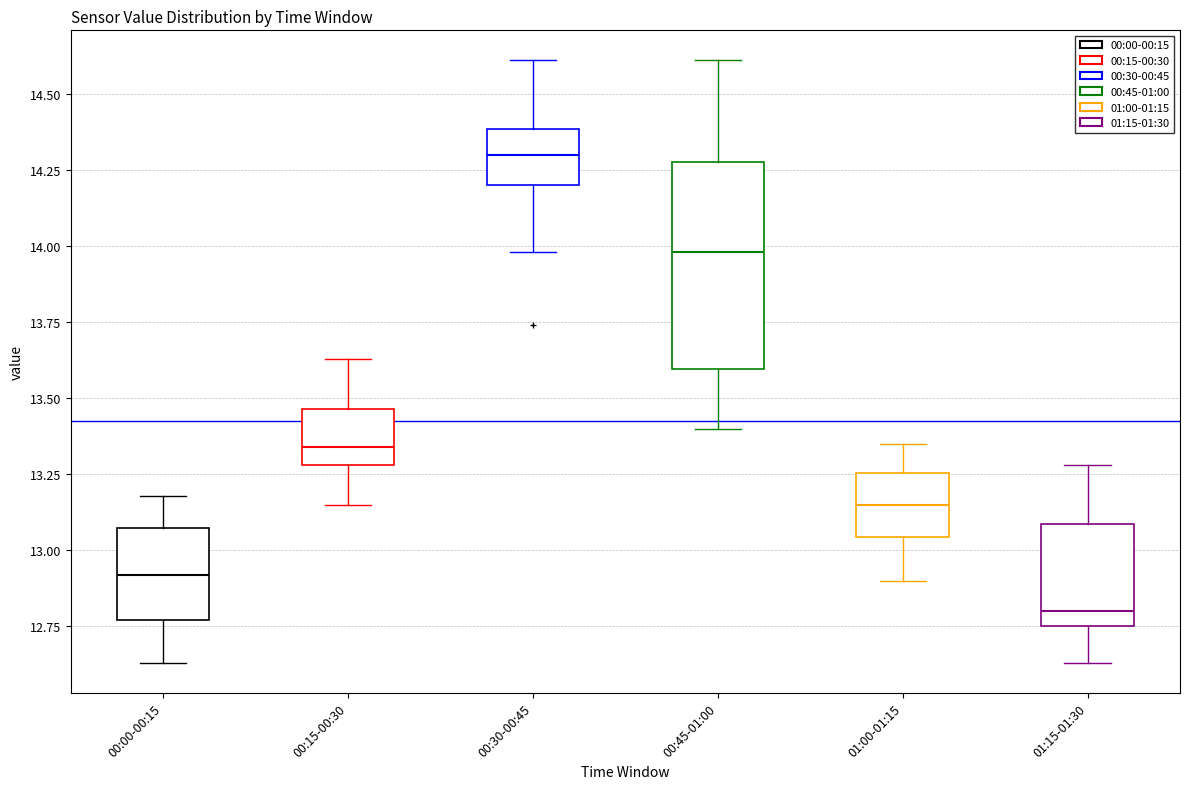

Reading left to right, transcribe this box plot: for each box, give where its median line is, the range the box spans, and where its two whiskers end, as read against the y-axis. The values are not printed on the chart, so give them approximately, as read against the axis.

00:00-00:15: median 12.90, box 12.75 to 13.10, whiskers 12.65 to 13.20
00:15-00:30: median 13.35, box 13.30 to 13.45, whiskers 13.15 to 13.65
00:30-00:45: median 14.30, box 14.20 to 14.40, whiskers 14.00 to 14.60
00:45-01:00: median 14.00, box 13.60 to 14.30, whiskers 13.40 to 14.60
01:00-01:15: median 13.15, box 13.05 to 13.25, whiskers 12.90 to 13.35
01:15-01:30: median 12.80, box 12.75 to 13.10, whiskers 12.65 to 13.30